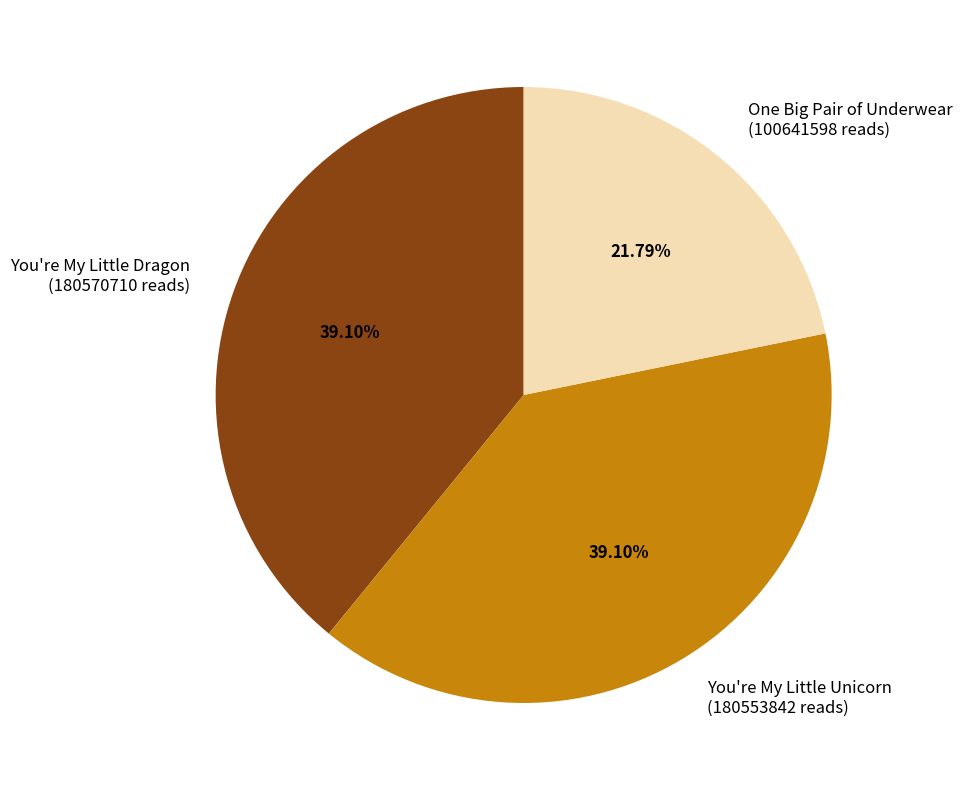

To the nearest percent, what is the combined percentage of You're My Little Dragon and One Big Pair of Underwear?

61%